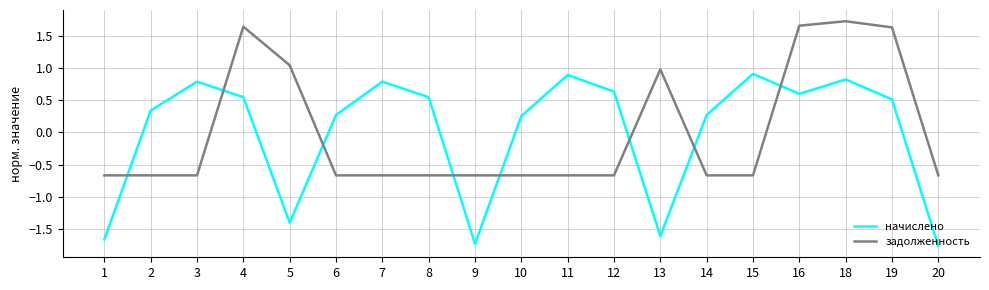

What is the total value across all series at 2?

-0.3